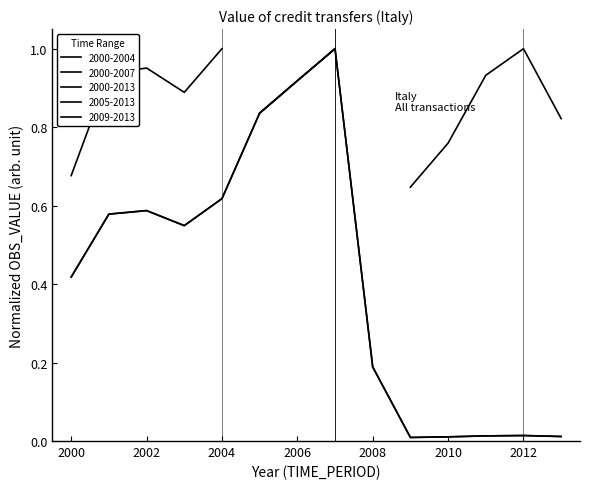

Is this an area chart (filled region under the line)?

No